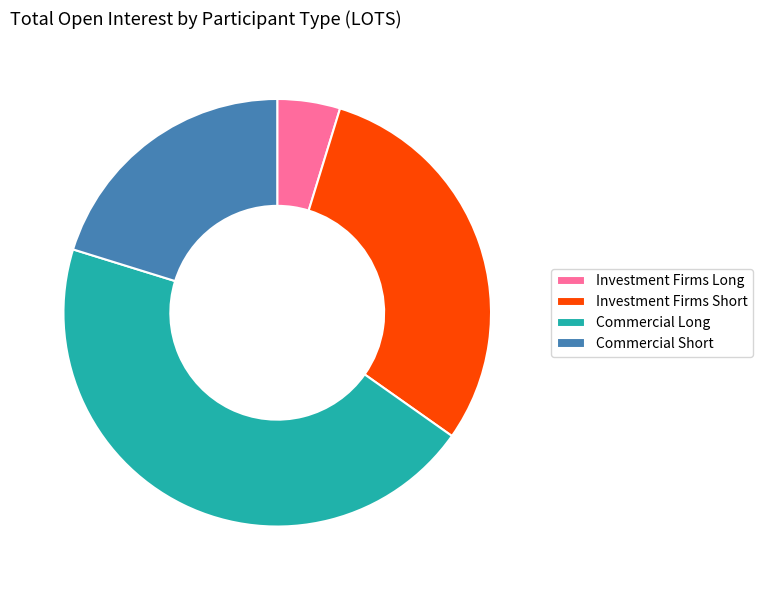

Is there a majority slice in this chart?

No